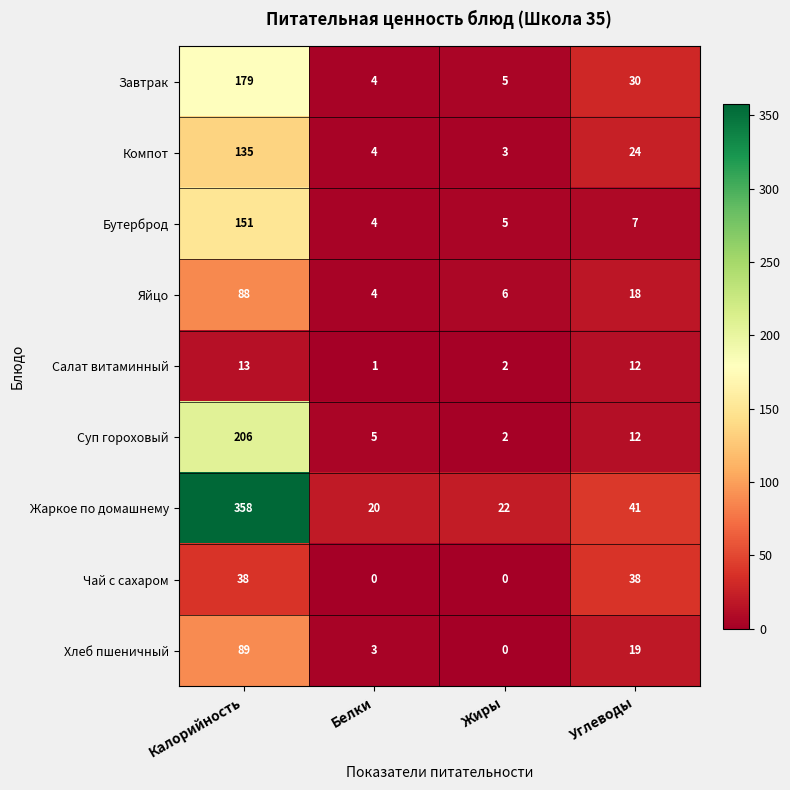

Where does the Суп гороховый series first go above 12?

Калорийность